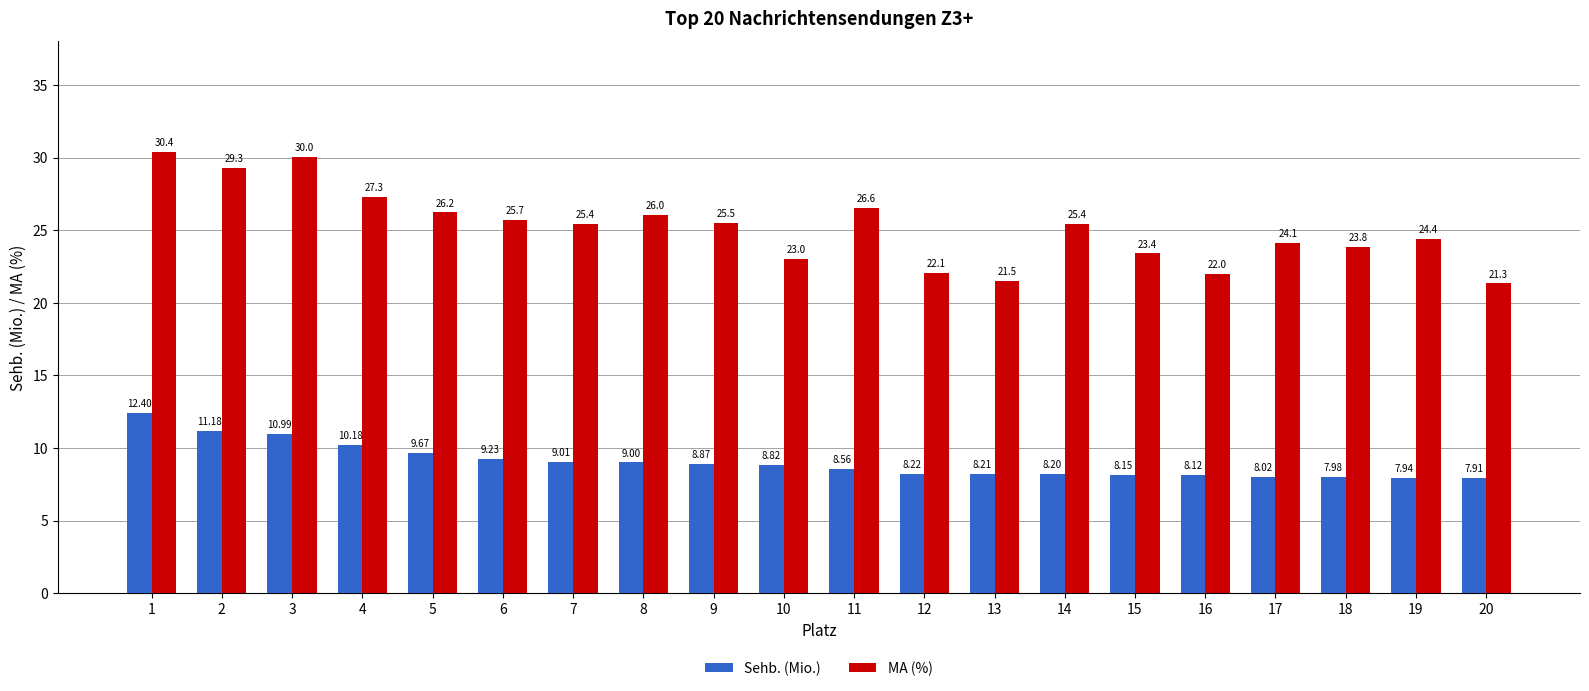

What is the difference between the highest and lowest values at 17?

16.1